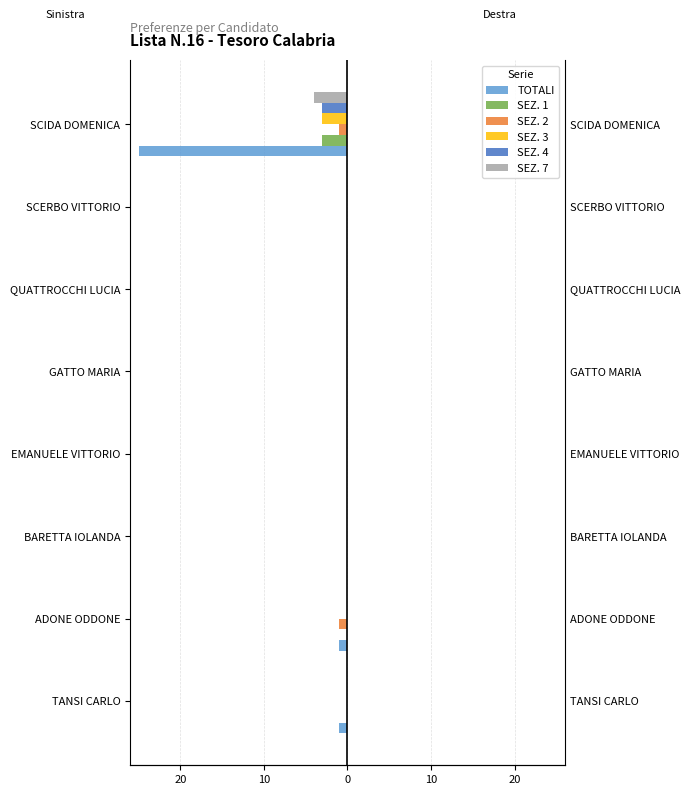

The value of SEZ. 1 at SCERBO VITTORIO is 1. True or false?

False